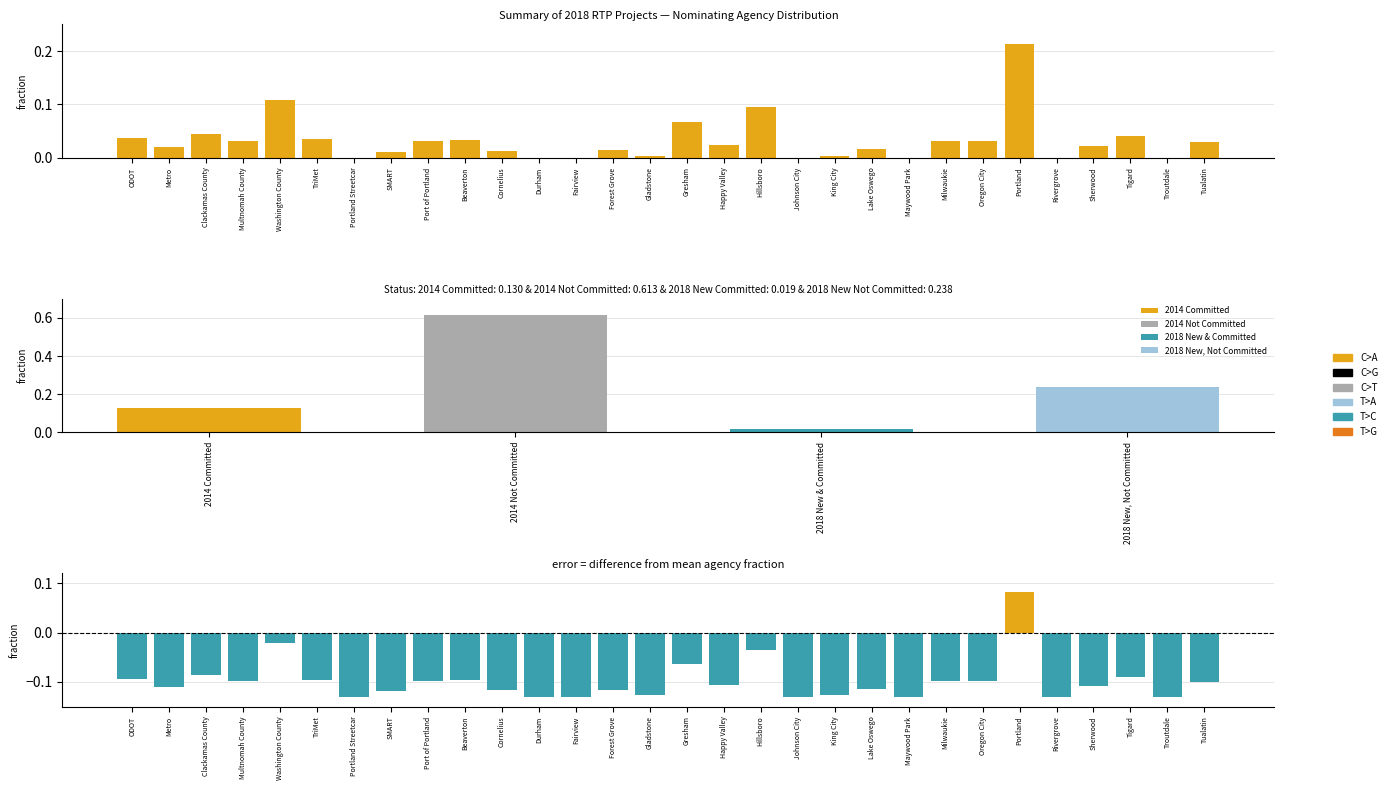

True or false: C>T has a value of 0.0 at Oregon City.

True